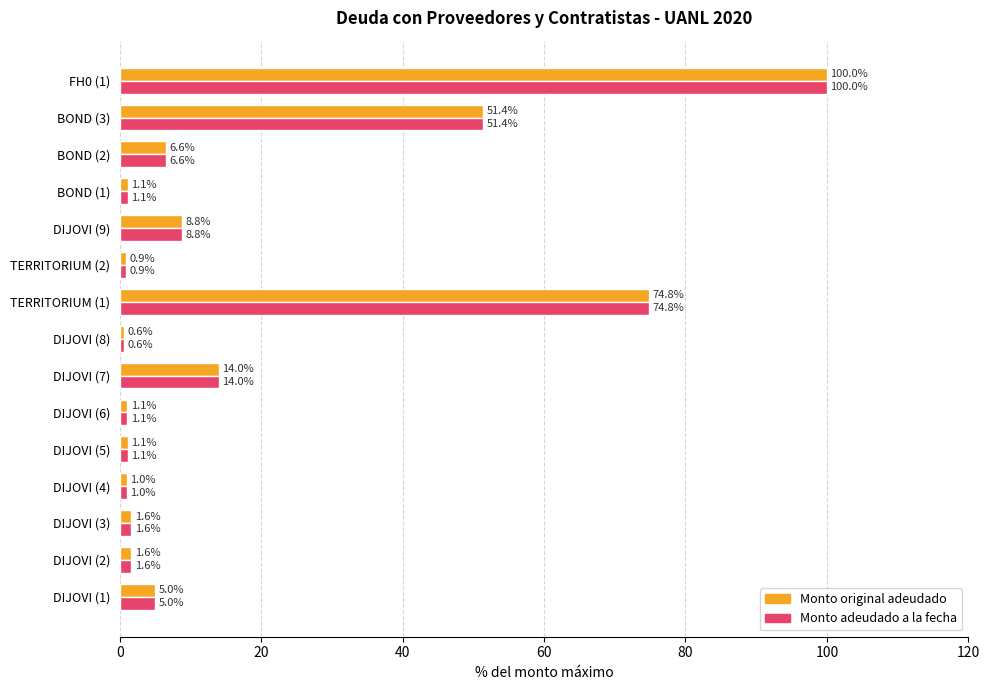

How many data points in Monto adeudado a la fecha are less than 1?

3